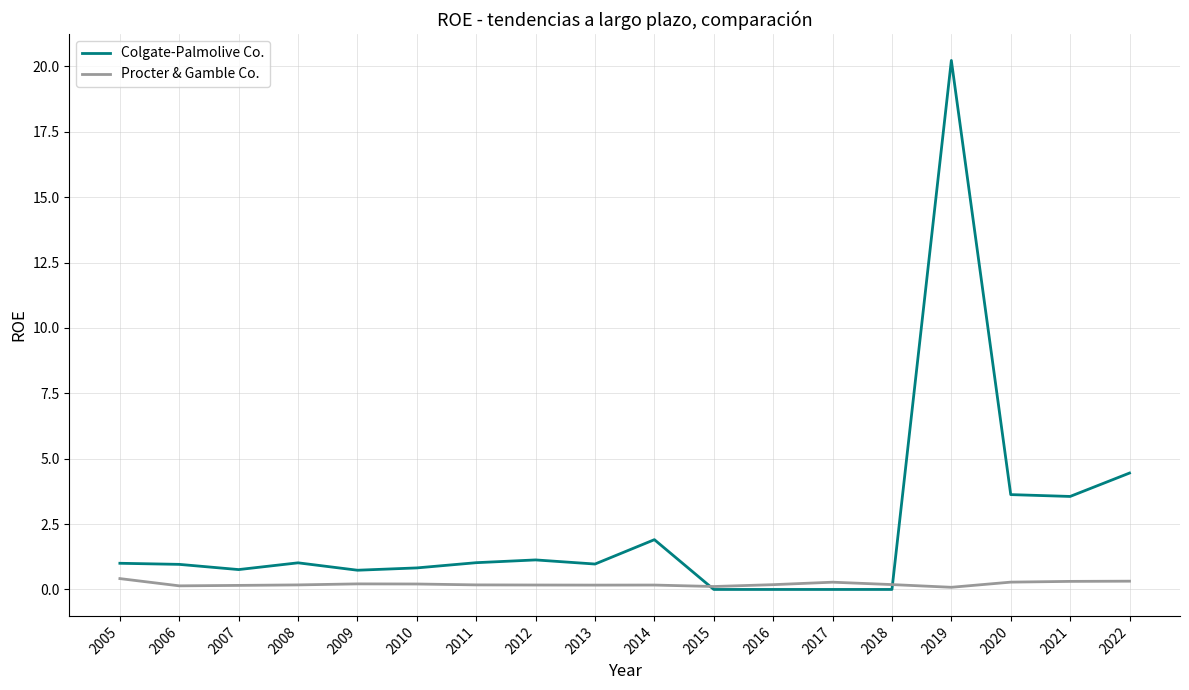

Does the chart display data point markers on the line(s)?

No